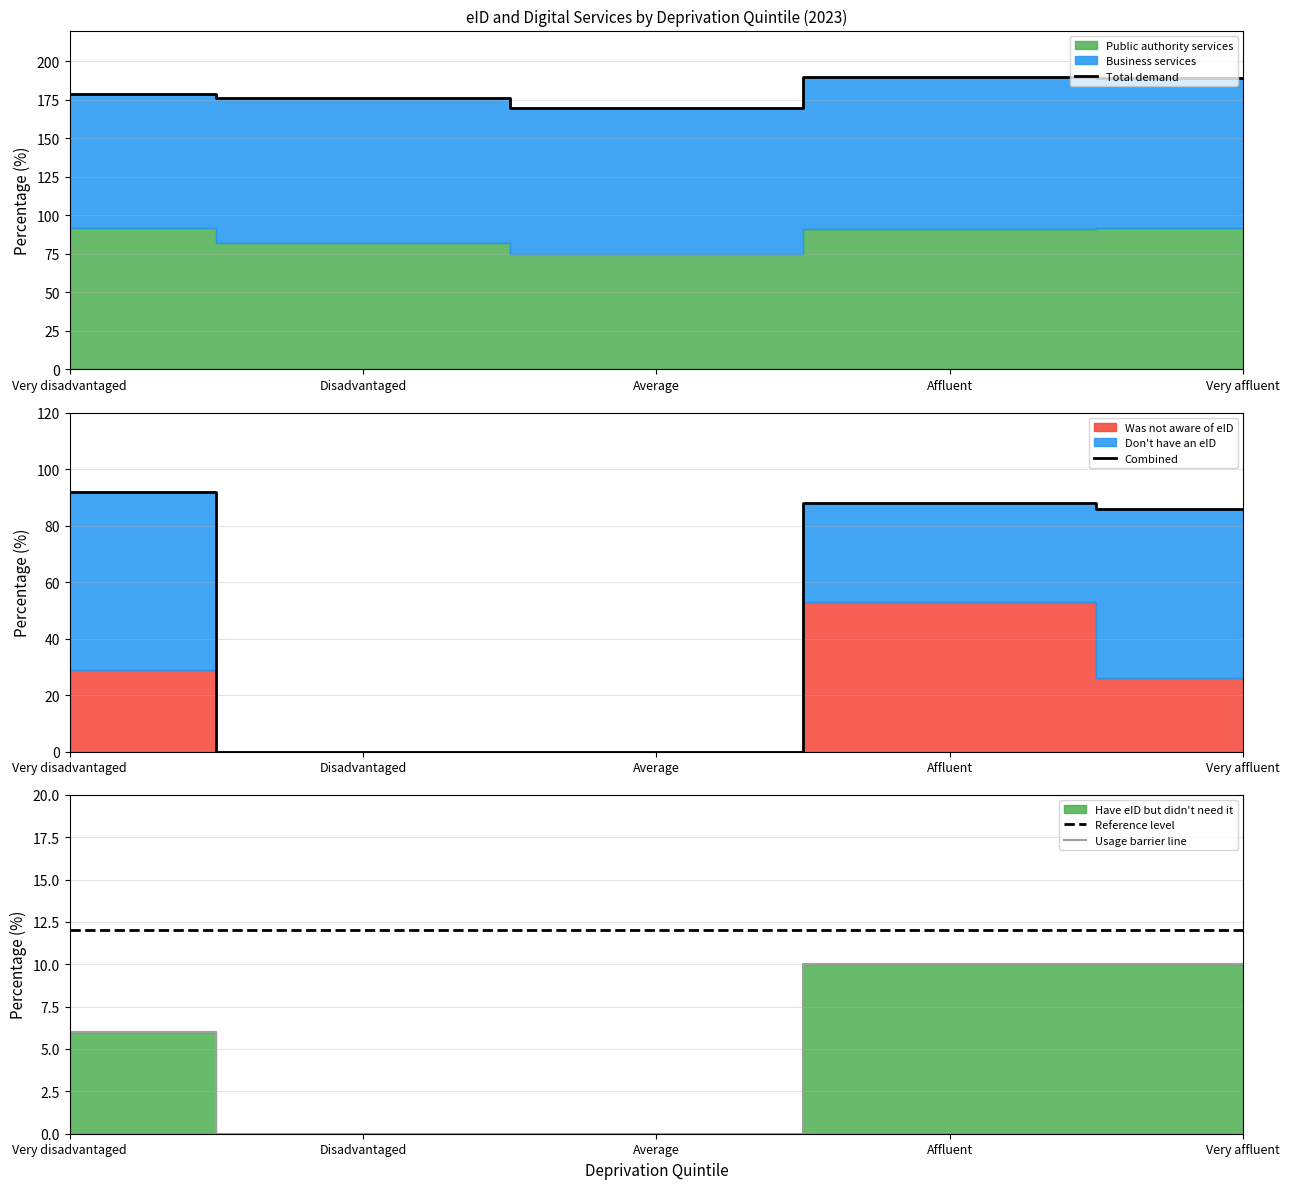

In Combined, how many points are higher than both neighbors (excluding endpoints)?

1